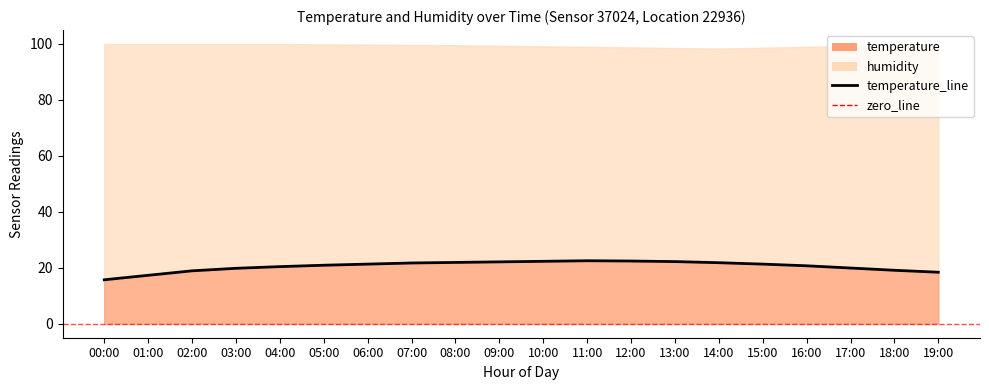

What is the average value?

20.5